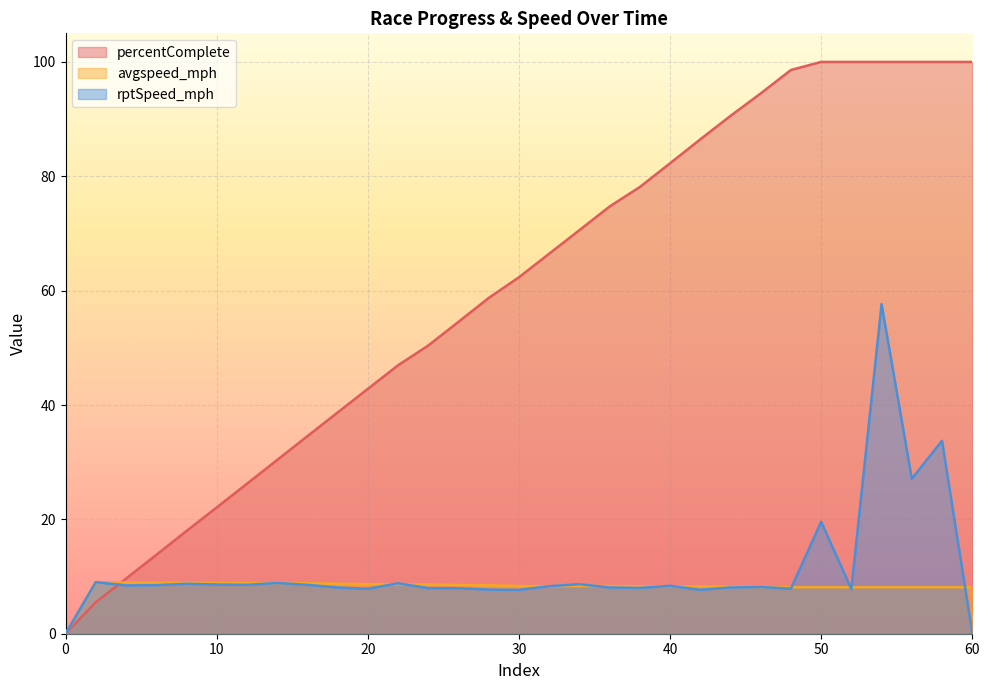

Read the avgspeed_mph value at 48.

8.1